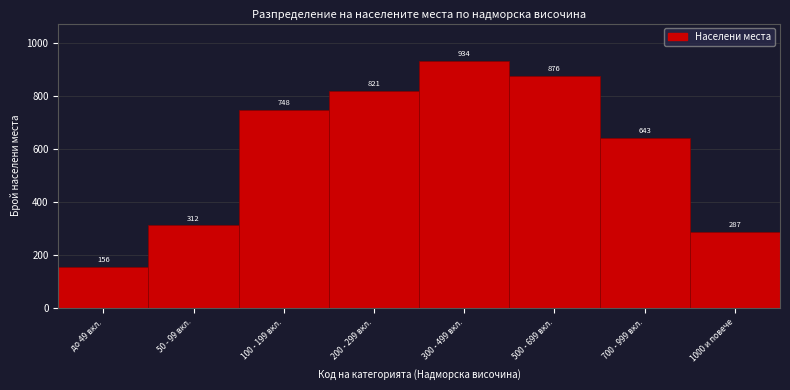

Reading left to right, extract all data points from this chart.

156	312	748	821	934	876	643	287